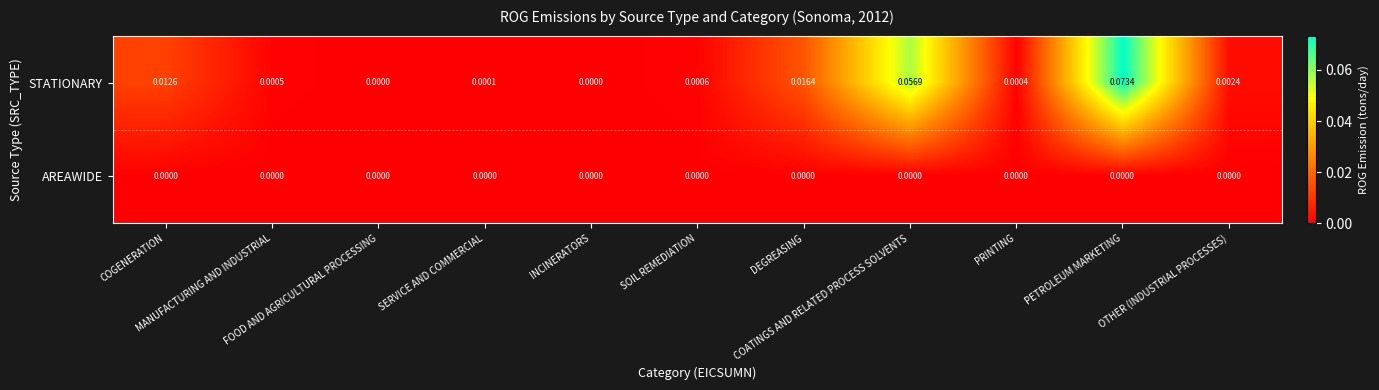

At which category is the sum across all series the highest?

PETROLEUM MARKETING